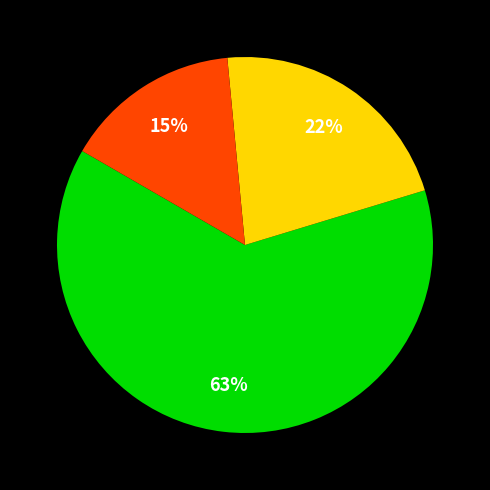

To the nearest percent, what is the average slice percentage?

33%